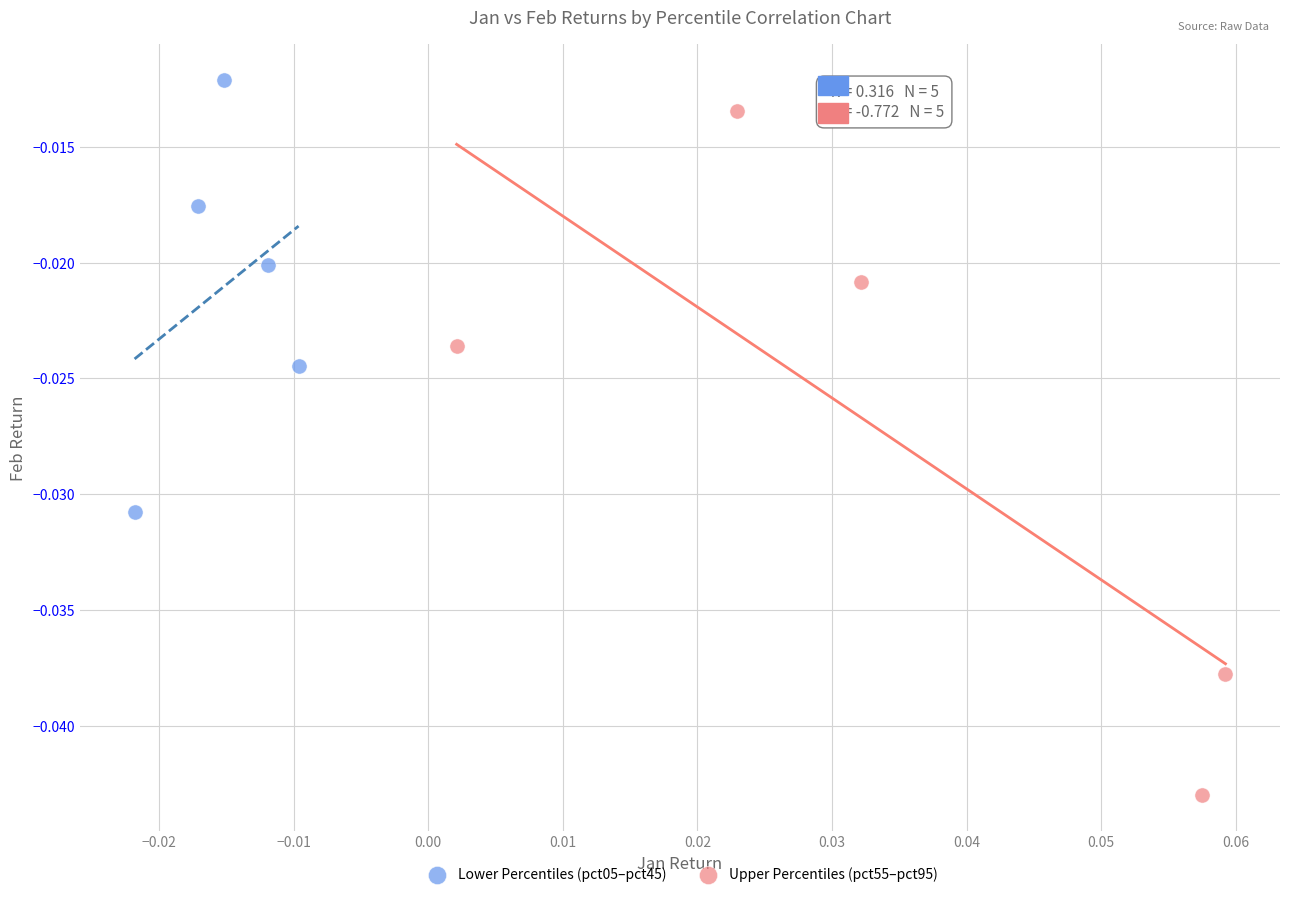

Which series has the largest Y range (max minus min)?

Upper Percentiles (pct55–pct95)